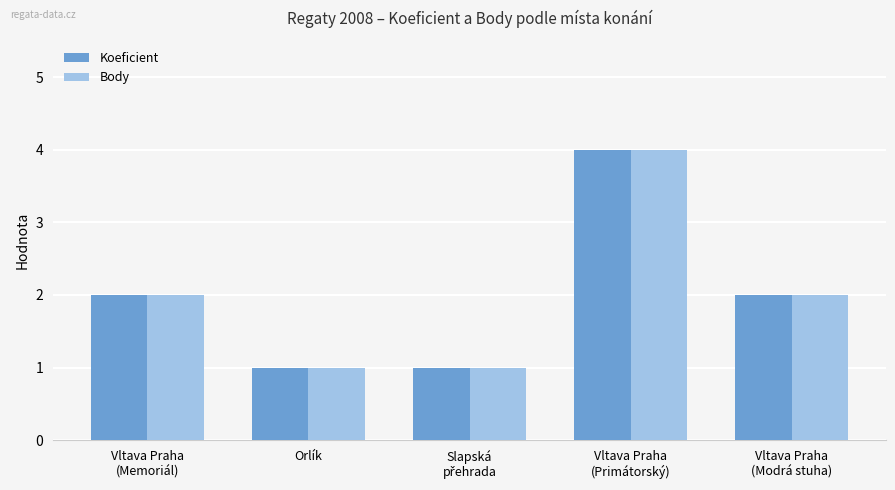

The value of Koeficient at Orlík is 2. True or false?

False